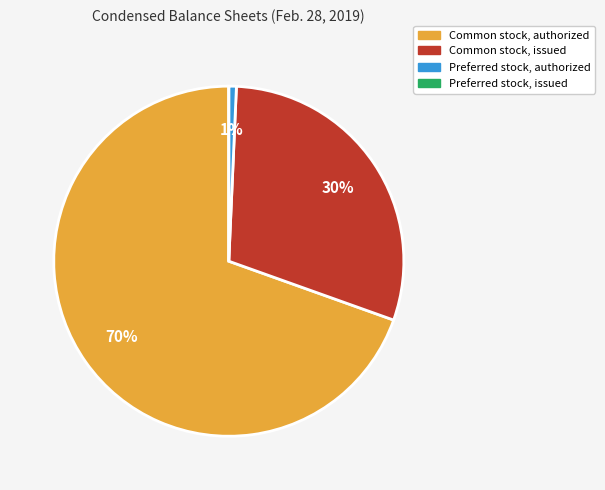

To the nearest percent, what portion does Preferred stock, authorized represent?

1%